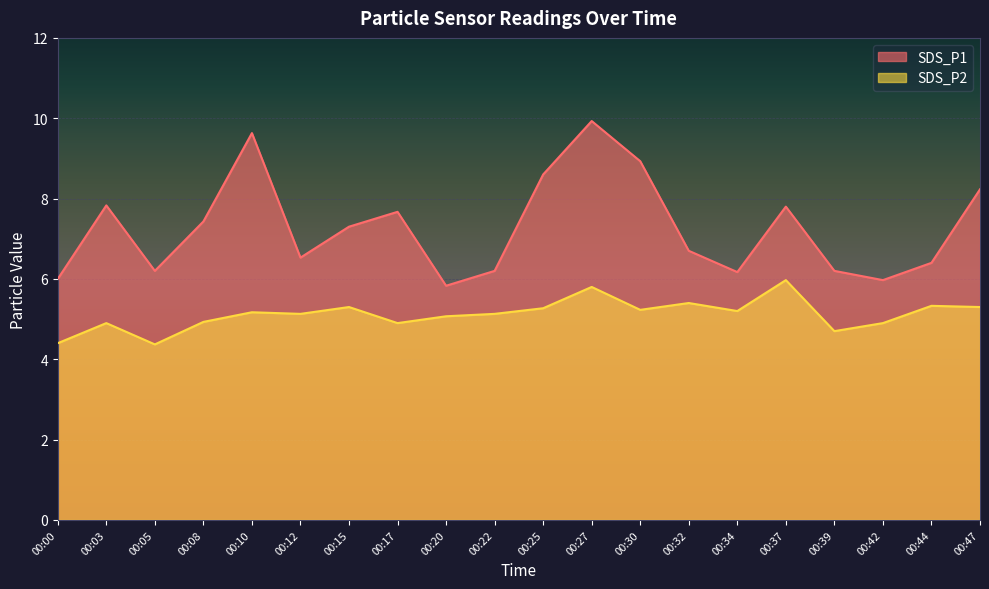

Rank the categories by SDS_P1 value from lowest to highest.

00:20, 00:42, 00:00, 00:34, 00:05, 00:22, 00:39, 00:44, 00:12, 00:32, 00:15, 00:08, 00:17, 00:37, 00:03, 00:47, 00:25, 00:30, 00:10, 00:27